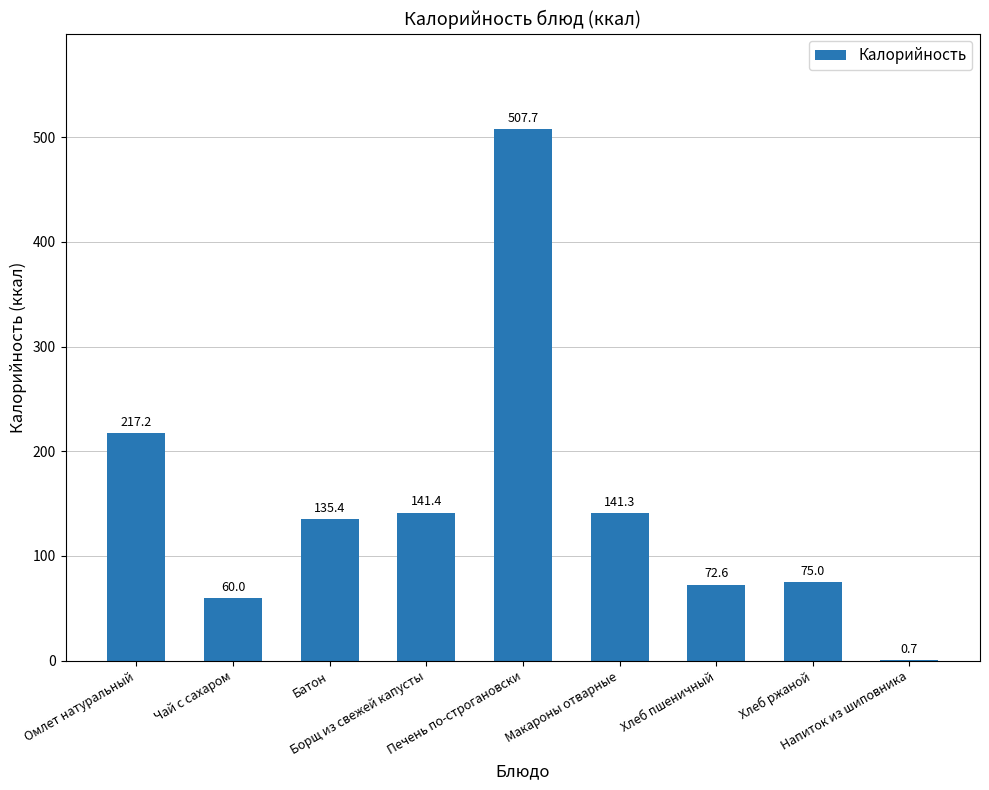

Read the value at Напиток из шиповника.

0.7